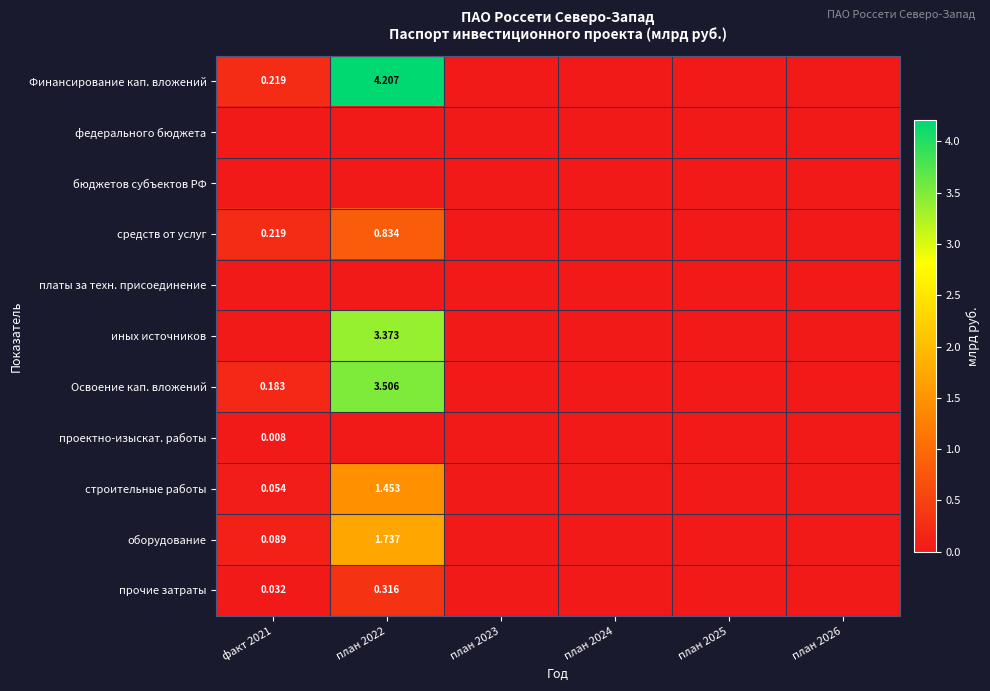

Which label corresponds to the largest value in the chart?

план 2022